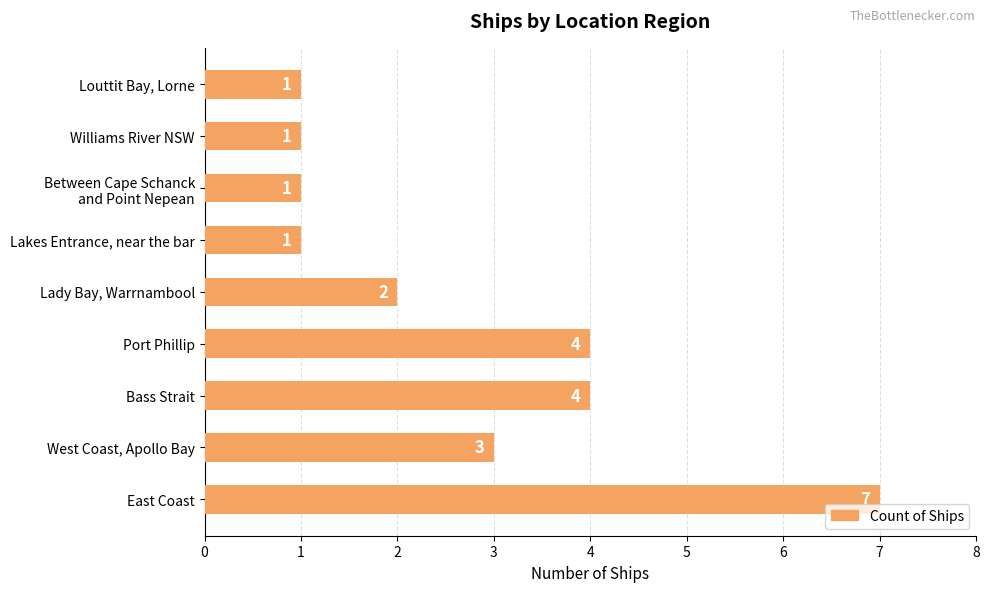

Is it true that the value at Lady Bay, Warrnambool is 2?

True